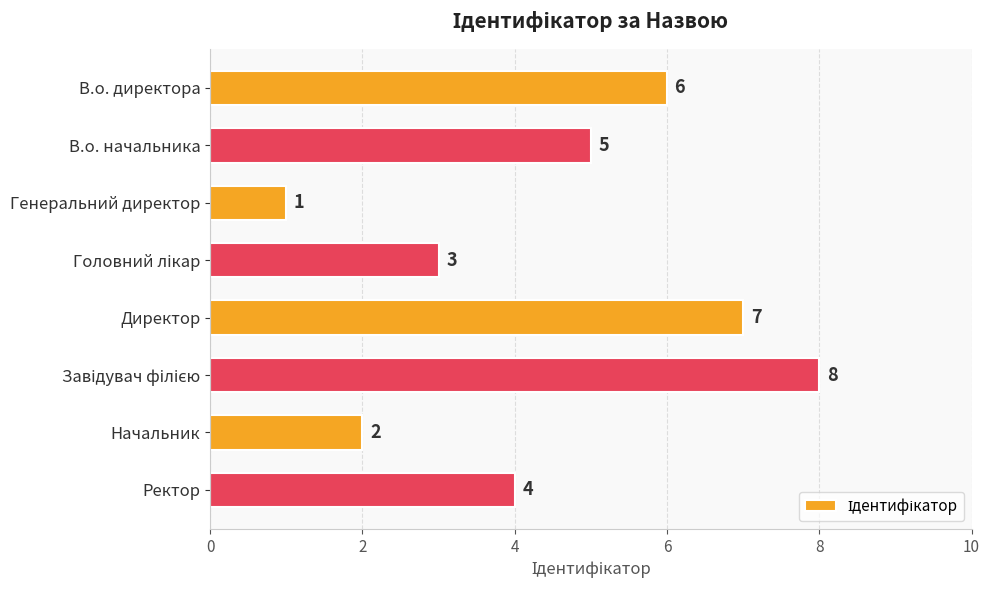

How many values are between 3 and 7?

5